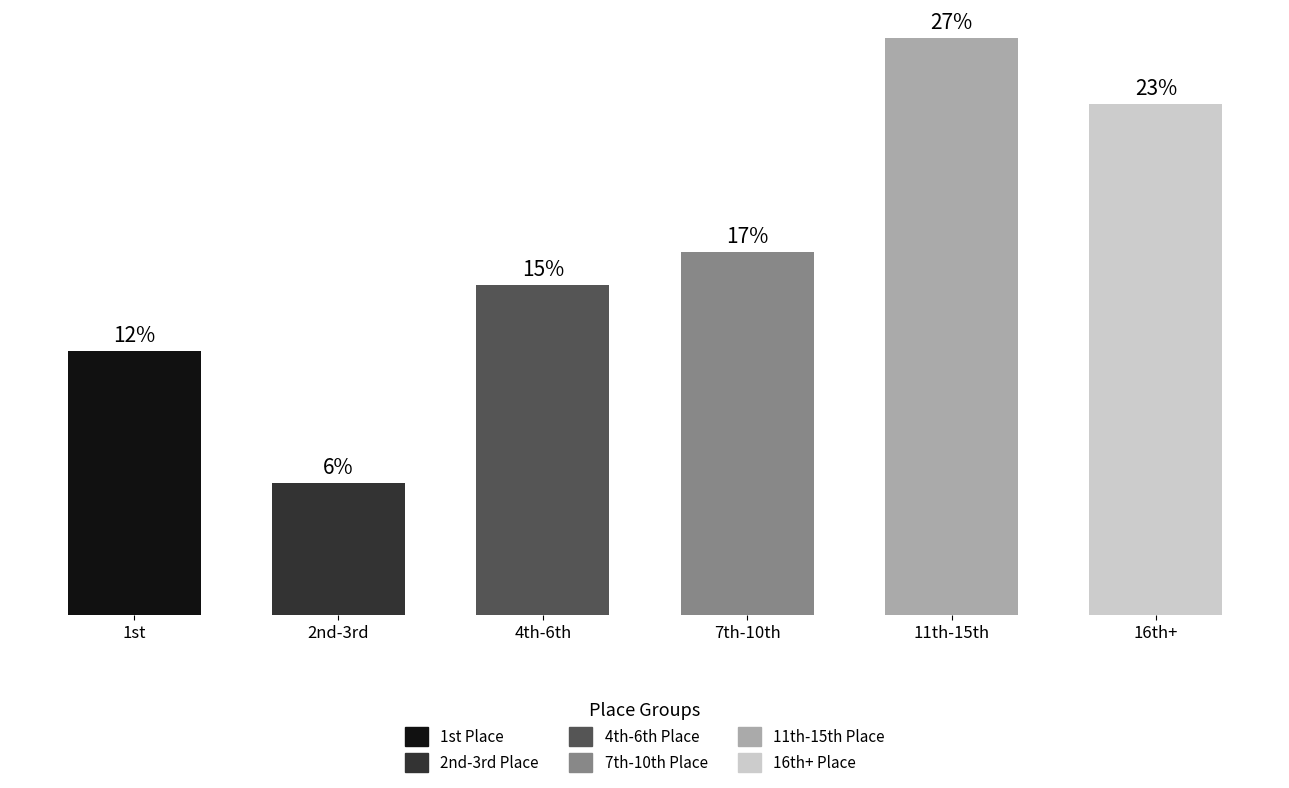

Is it true that the value at 7th-10th is 22?

True